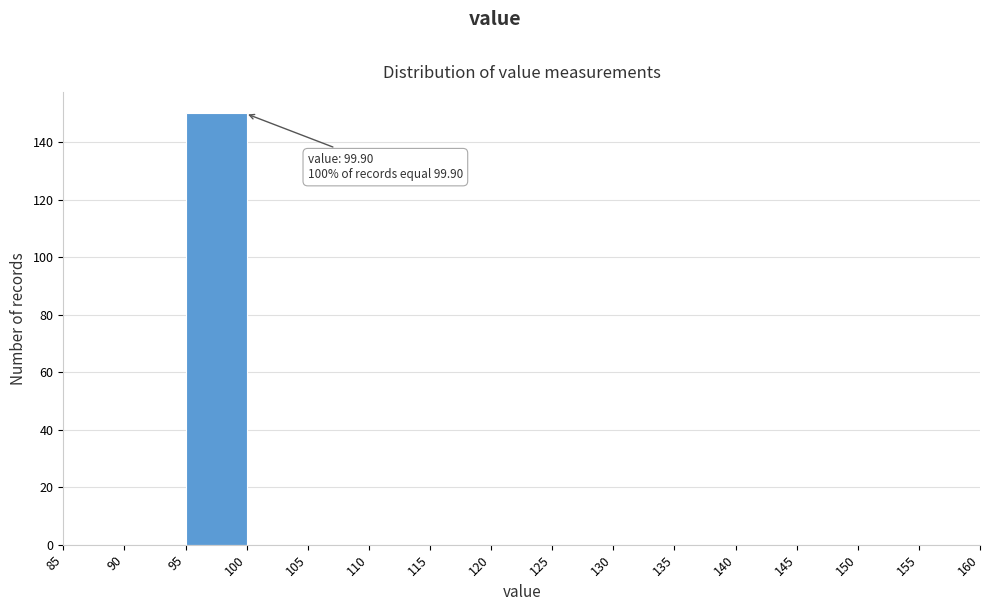

Which range on the x-axis has the tallest bar?

95 to 100